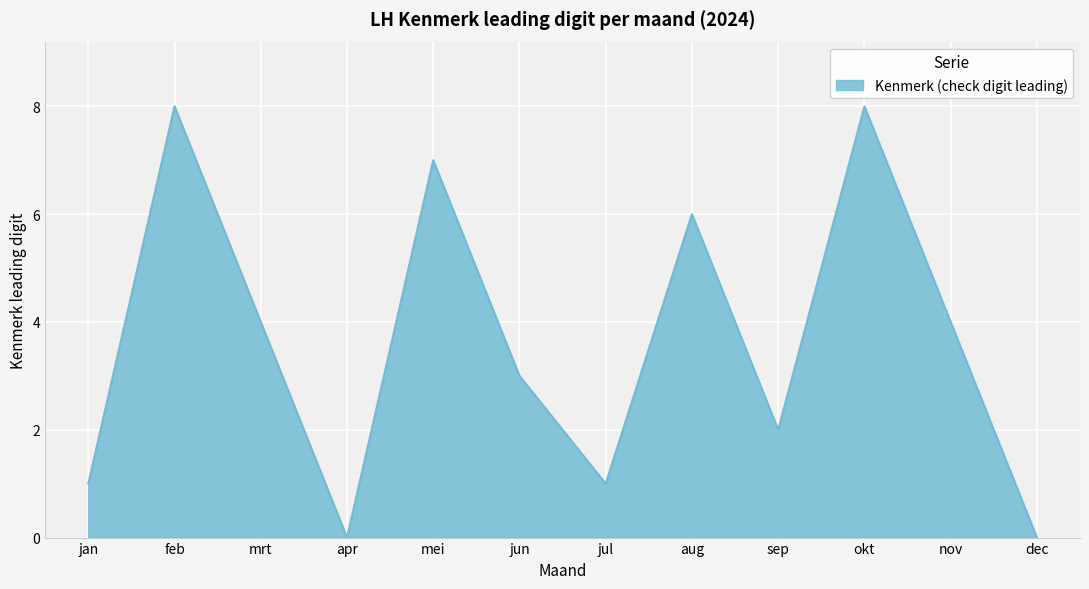

The chart shows a value of 0 at apr. True or false?

True